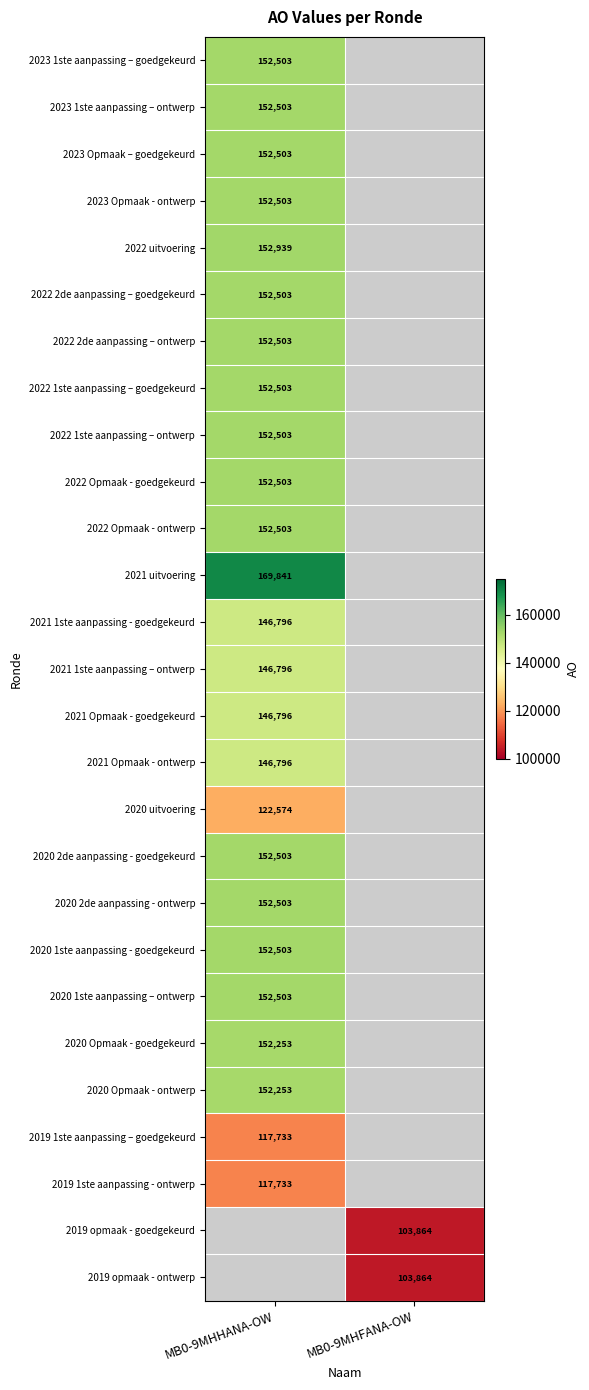

At which category does the chart reach its peak across all series?

MB0-9MHHANA-OW